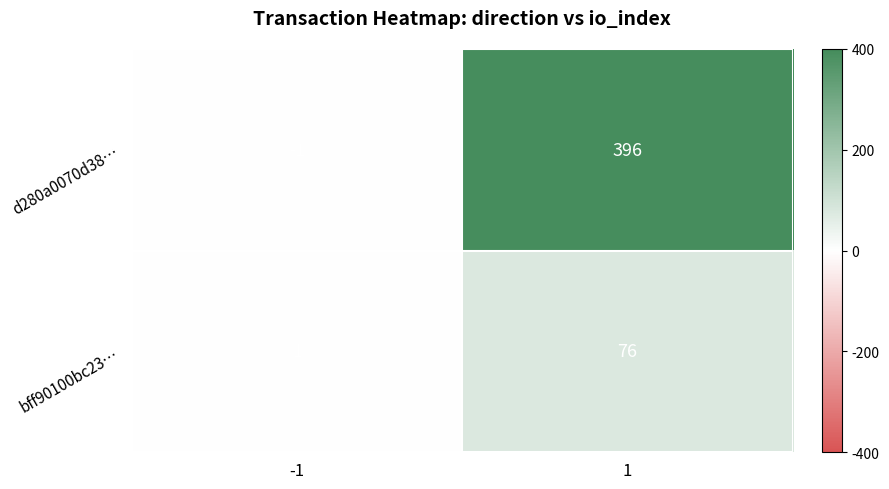

Which series has the largest total across all categories?

d280a0070d38…